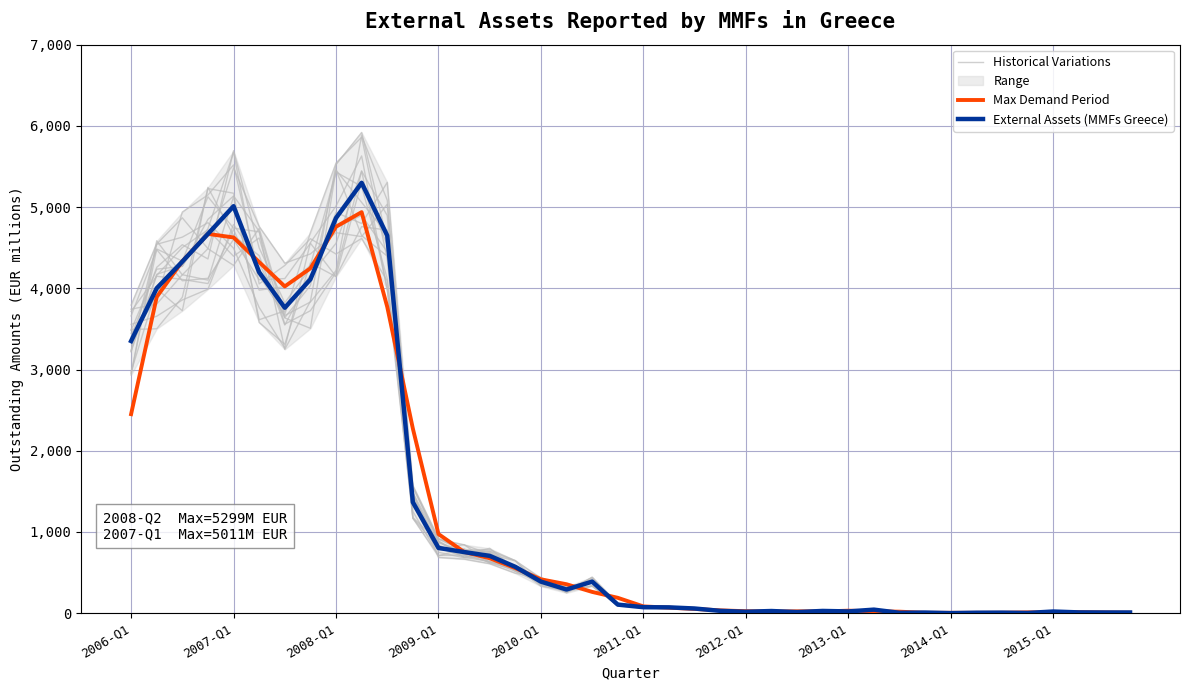

At which label does Max Demand Period first exceed 189?

2006-Q1